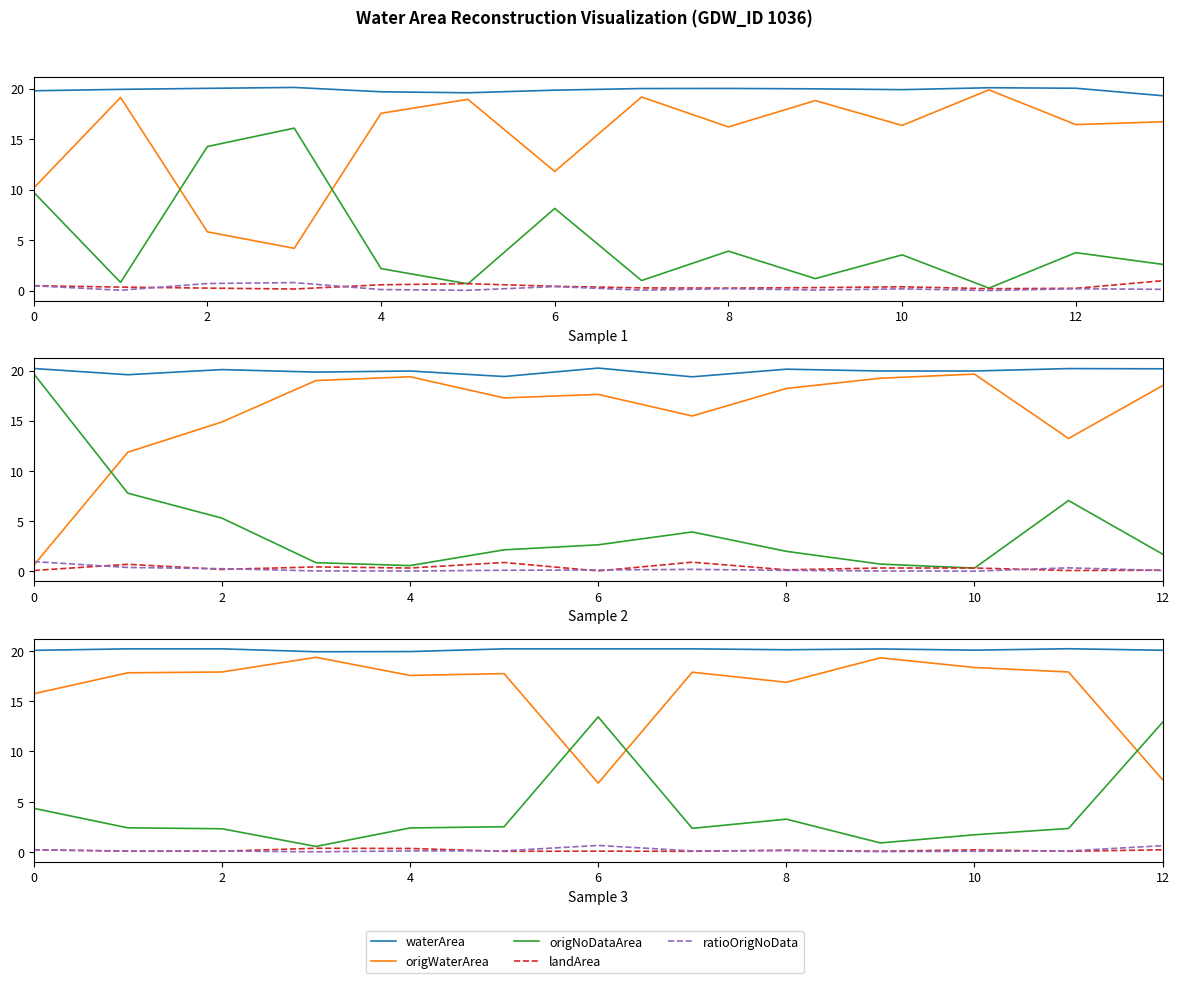

Which series has the largest total across all categories?

waterArea